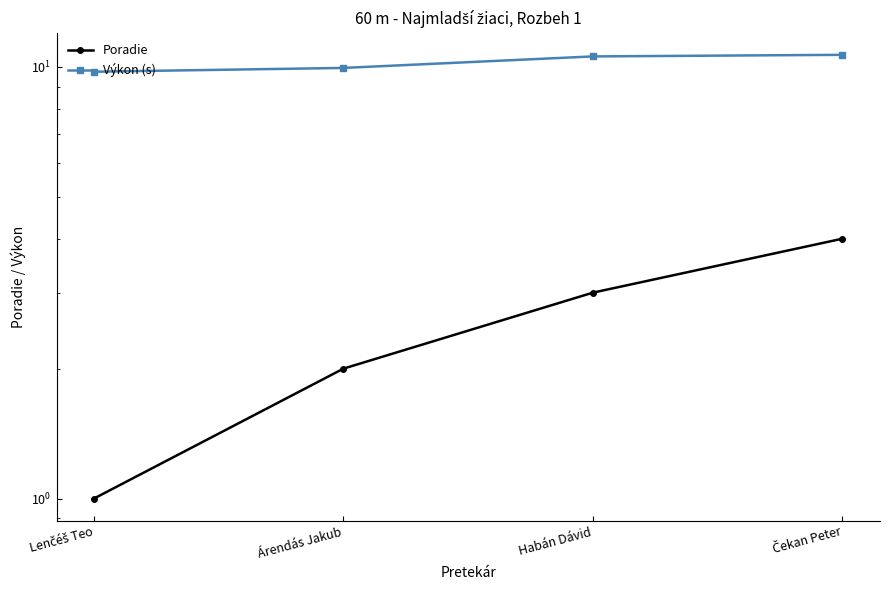

What is the approximate value of Poradie at Habán Dávid?

3.0